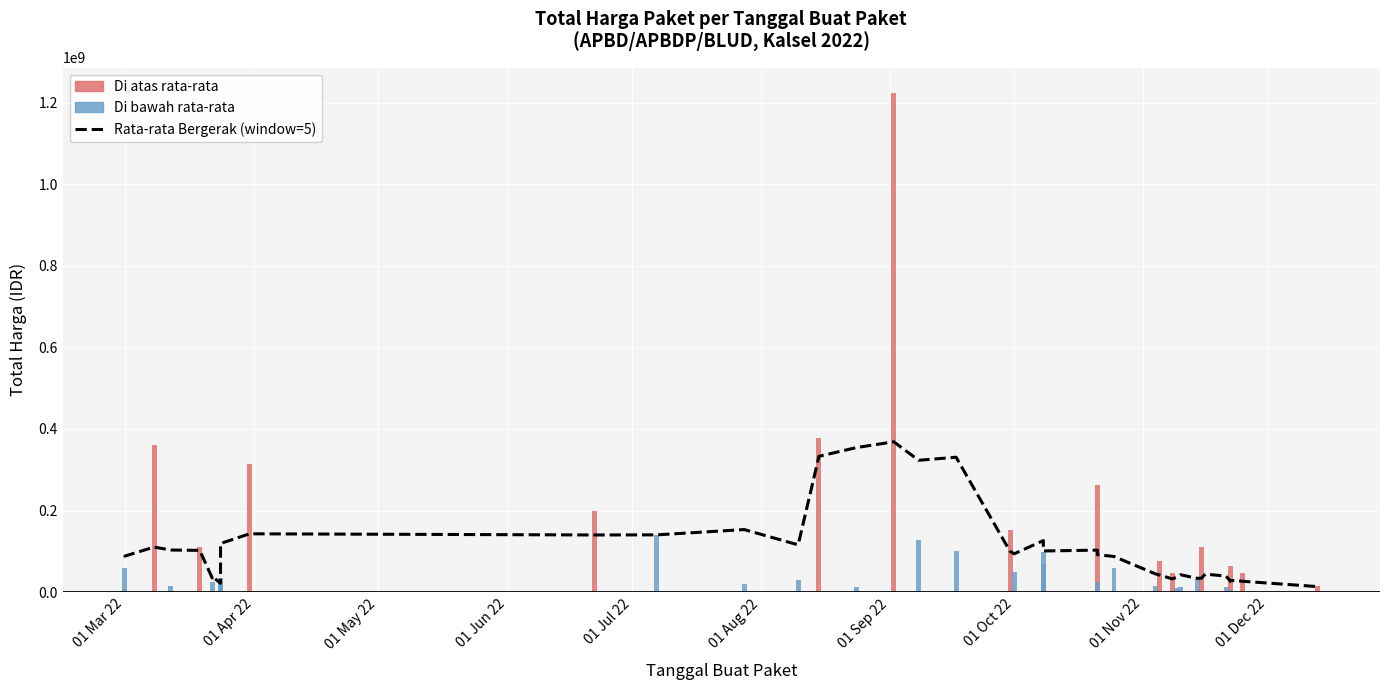

What is the smallest value displayed?

13596600